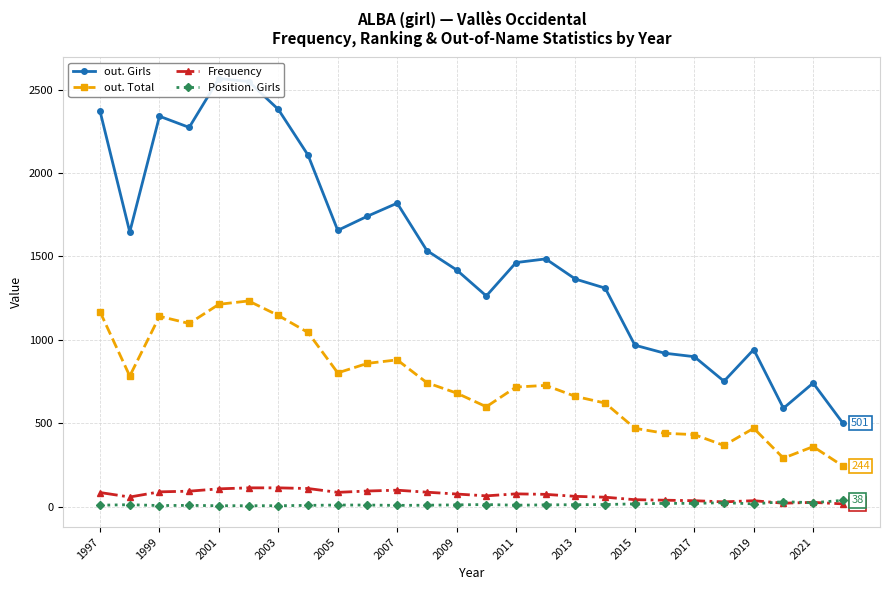

The value of out. Total at 2021 is 474. True or false?

False